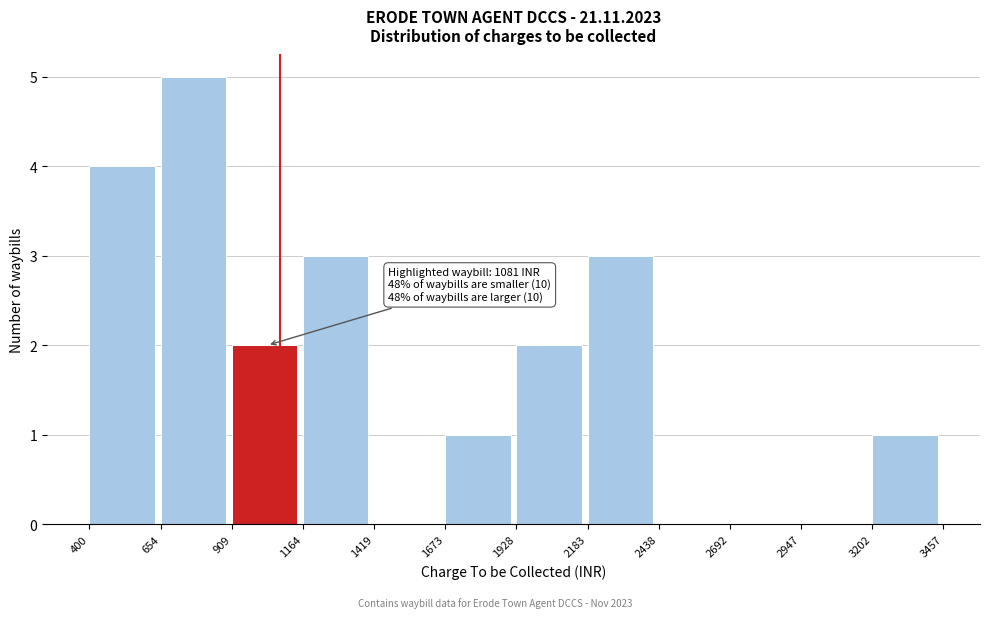

Which range on the x-axis has the tallest bar?

654 to 909